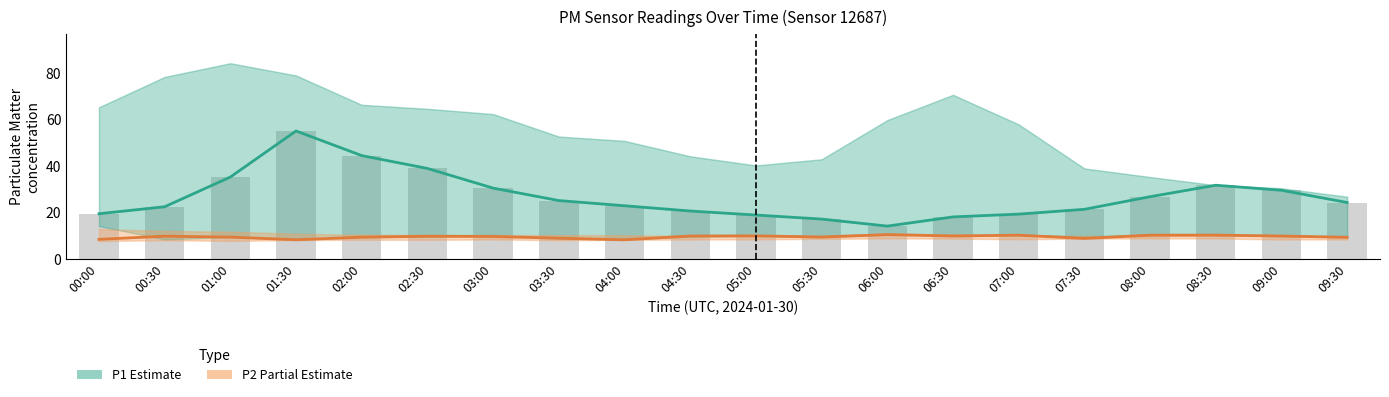

Between 03:30 and 07:30, which series saw the biggest shift?

P1 (Estimate)